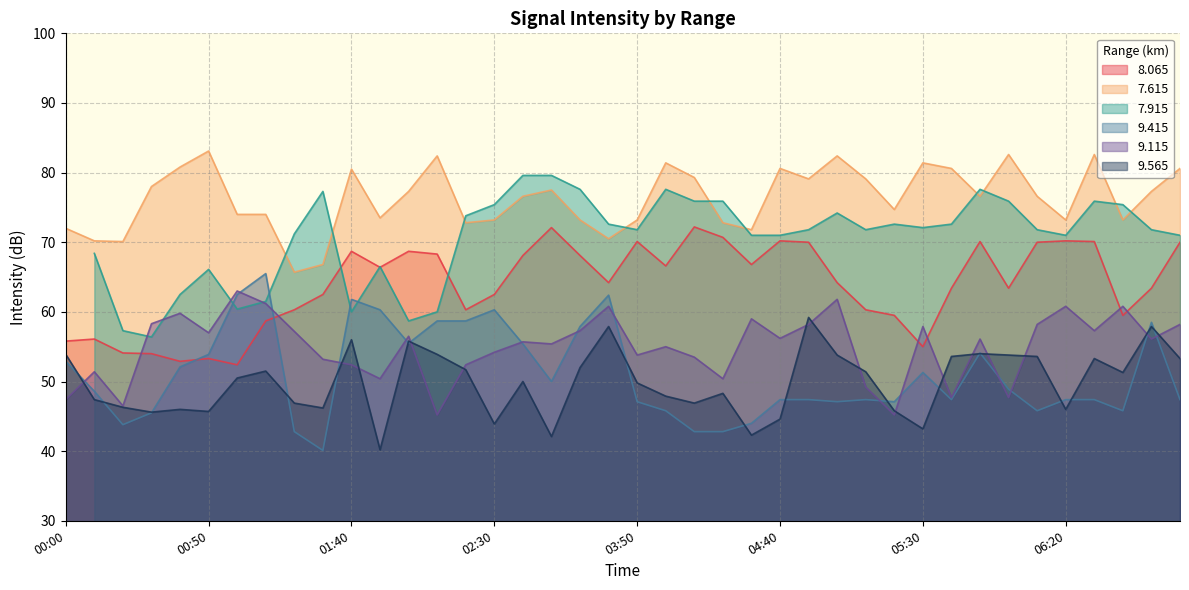

True or false: 7.615 and 9.565 cross at least once.

False